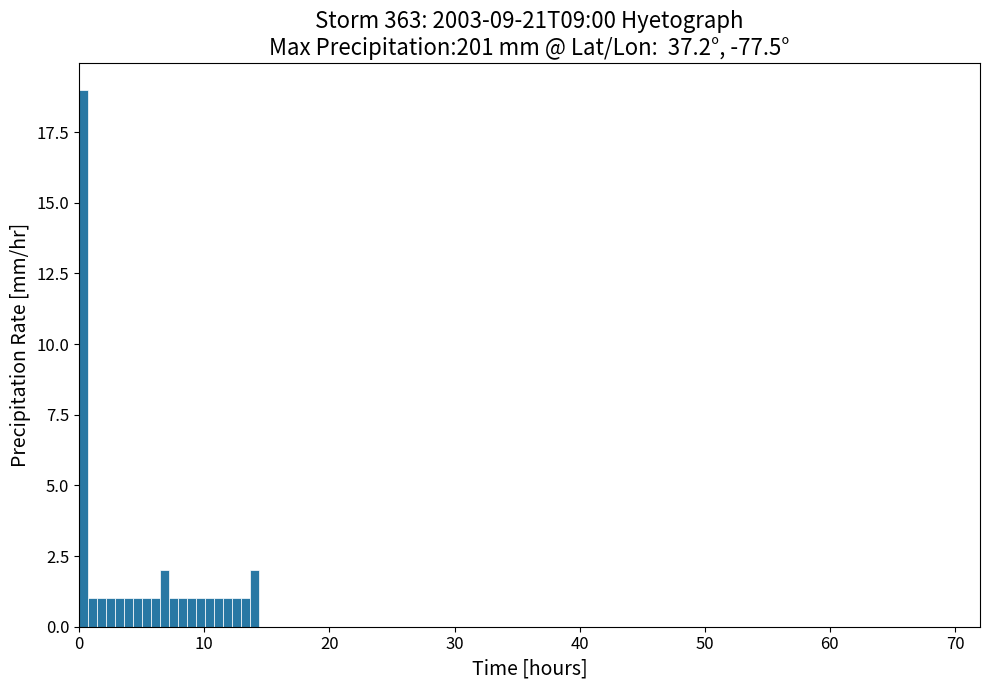

Read against the x-axis, roughly where is the centre of the tallest bar?

0